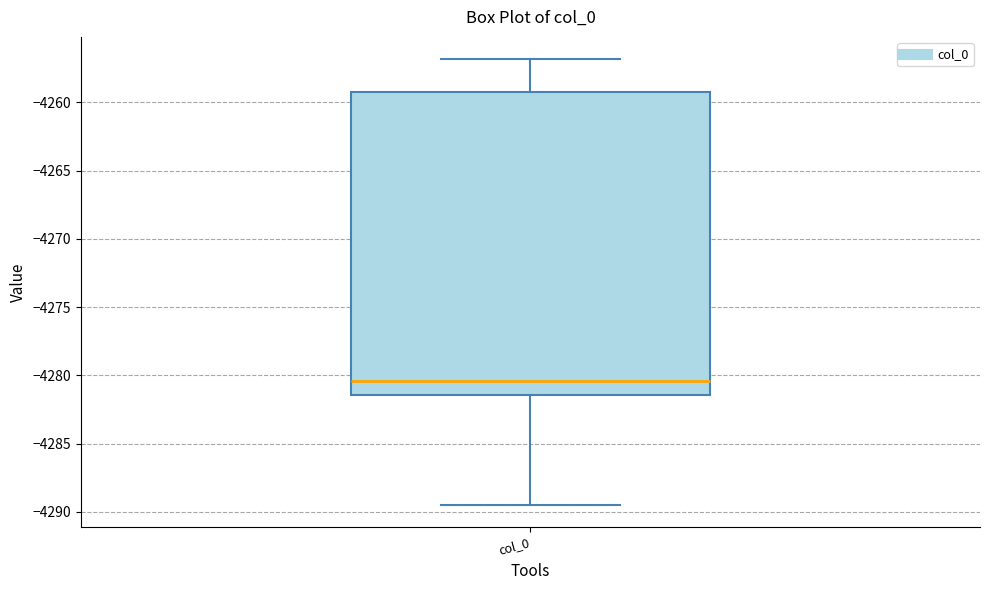

Transcribe this box plot: give where the median line is, the range the box spans, and where the two whiskers end, as read against the y-axis. The values are not printed on the chart, so give them approximately, as read against the axis.

median -4280.5, box -4281.5 to -4259.0, whiskers -4289.5 to -4257.0